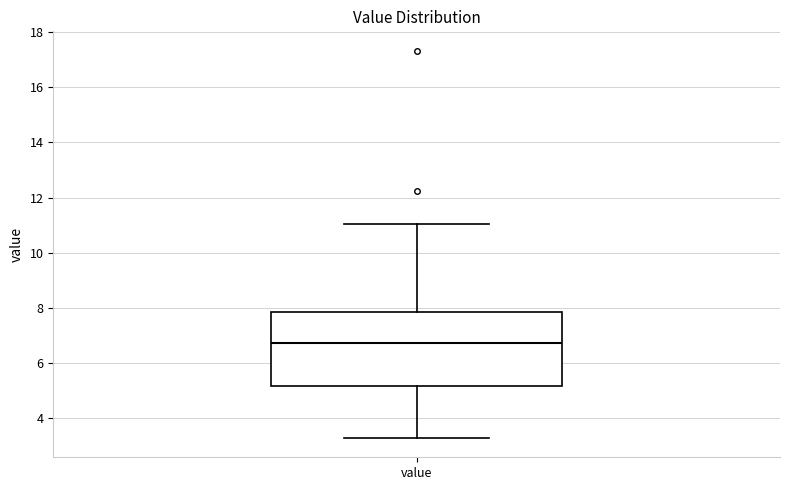

Transcribe this box plot: give where the median line is, the range the box spans, and where the two whiskers end, as read against the y-axis. The values are not printed on the chart, so give them approximately, as read against the axis.

median 6.8, box 5.2 to 7.8, whiskers 3.2 to 11.0